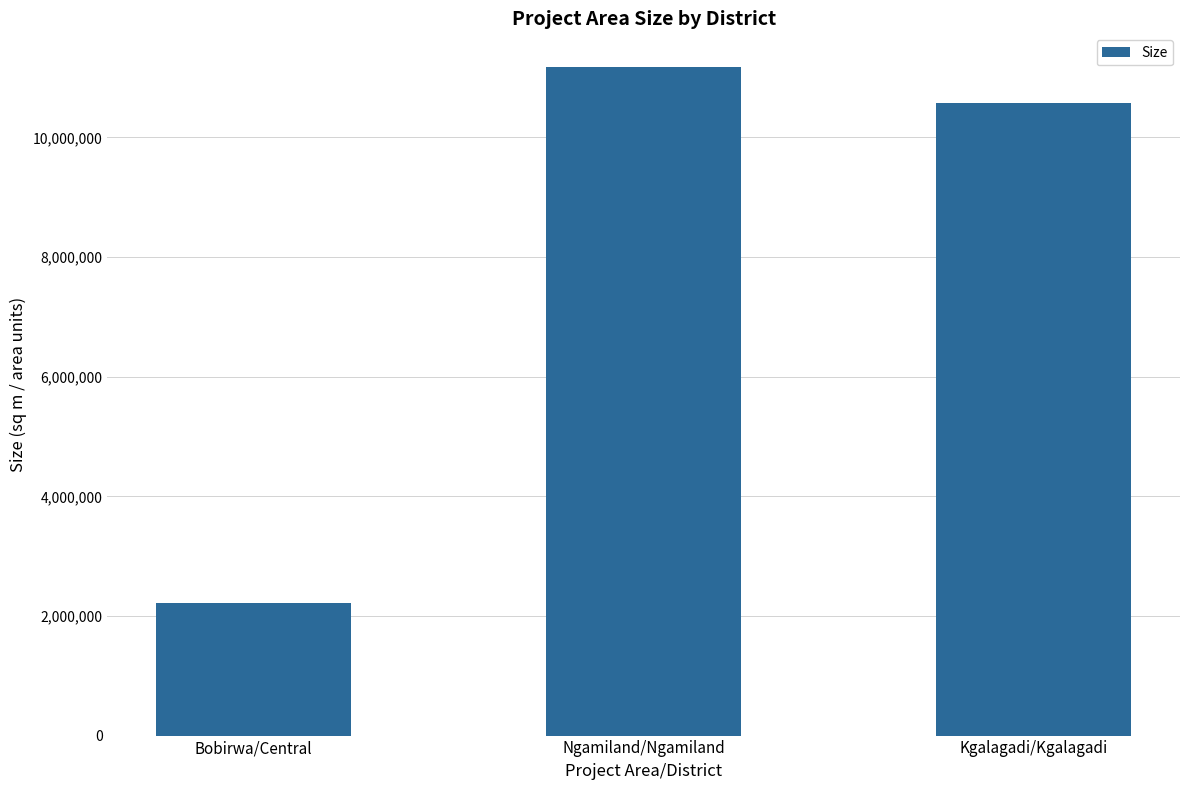

What is the change in value from Bobirwa/Central to Kgalagadi/Kgalagadi?

+8360889